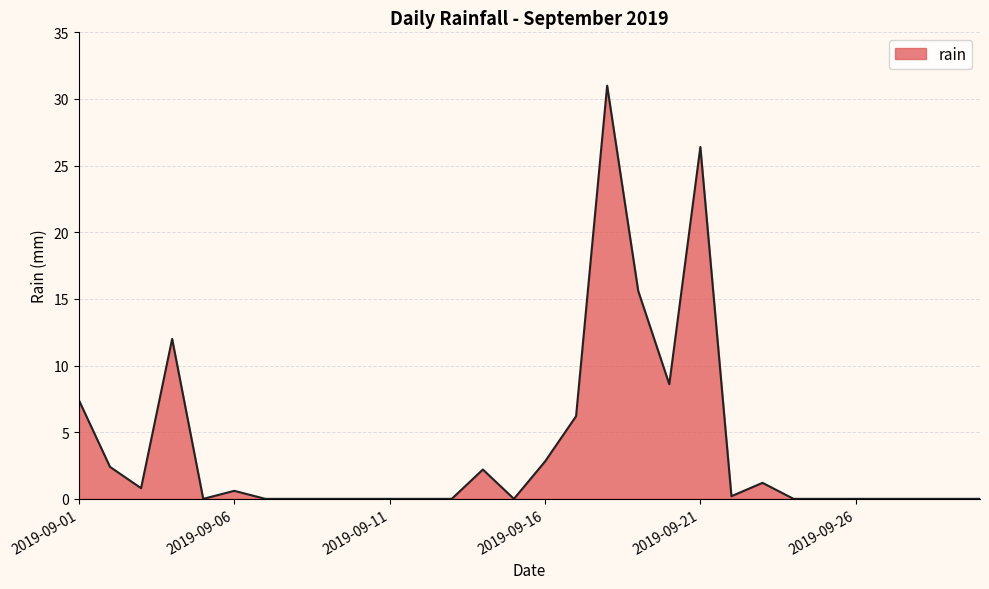

What is the difference between the second highest and minimum values?

26.4